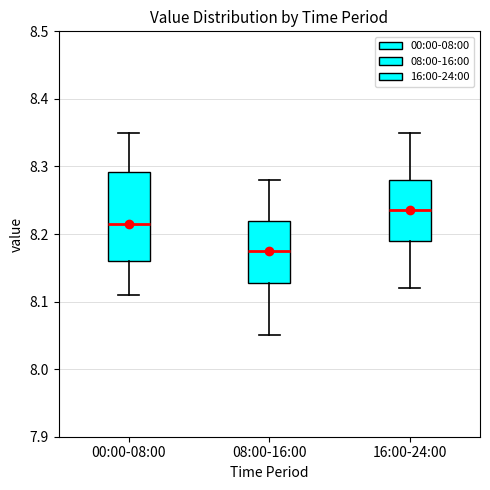

Comparing the boxes themselves (not the whiskers), which one is the tallest?

00:00-08:00